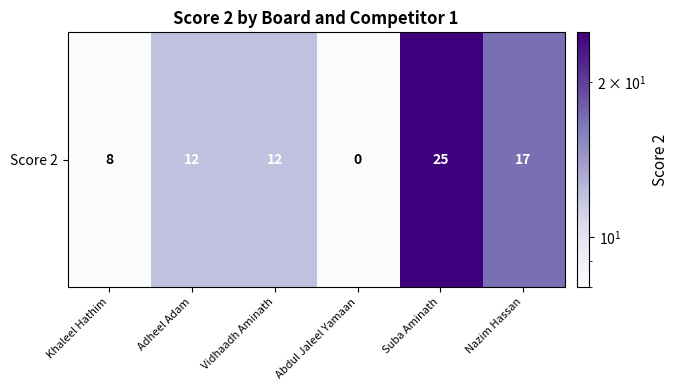

What value does the data have at Adheel Adam?

12.0